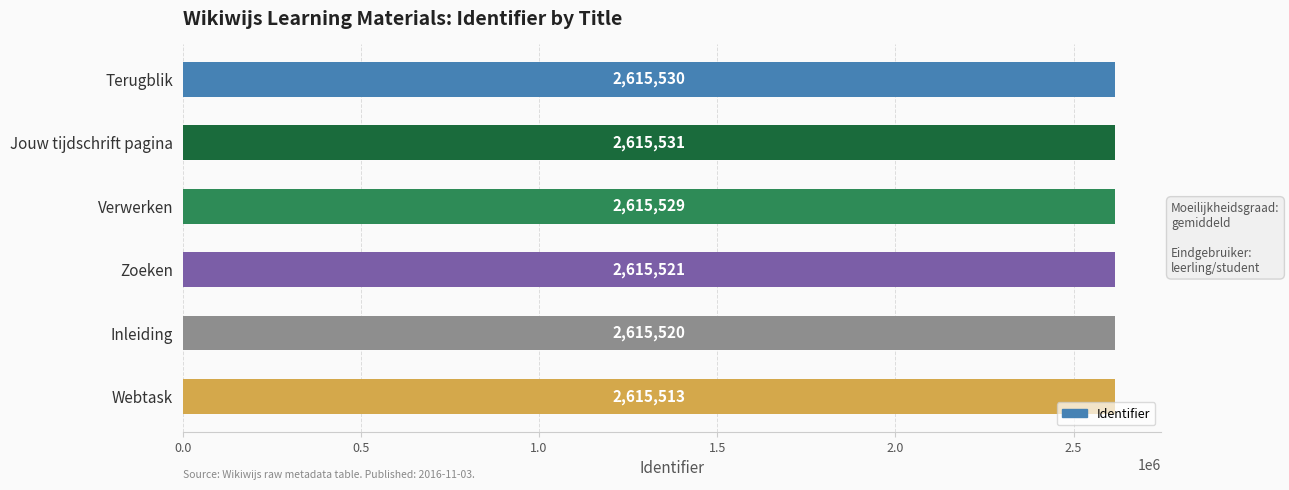

What is the difference between the maximum and minimum values?

18